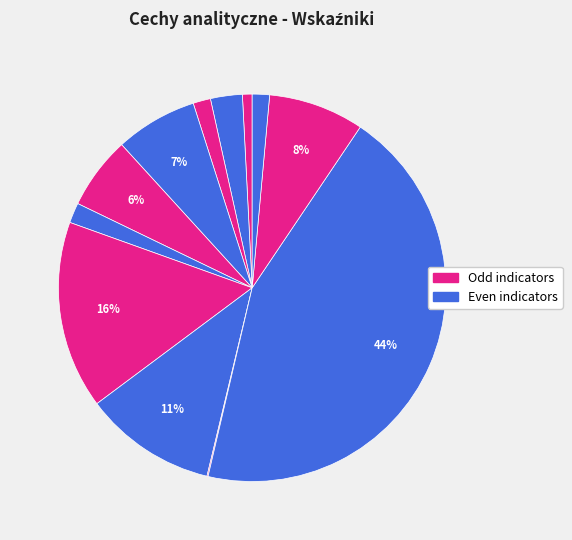

To the nearest percent, what is the average slice percentage?

8%